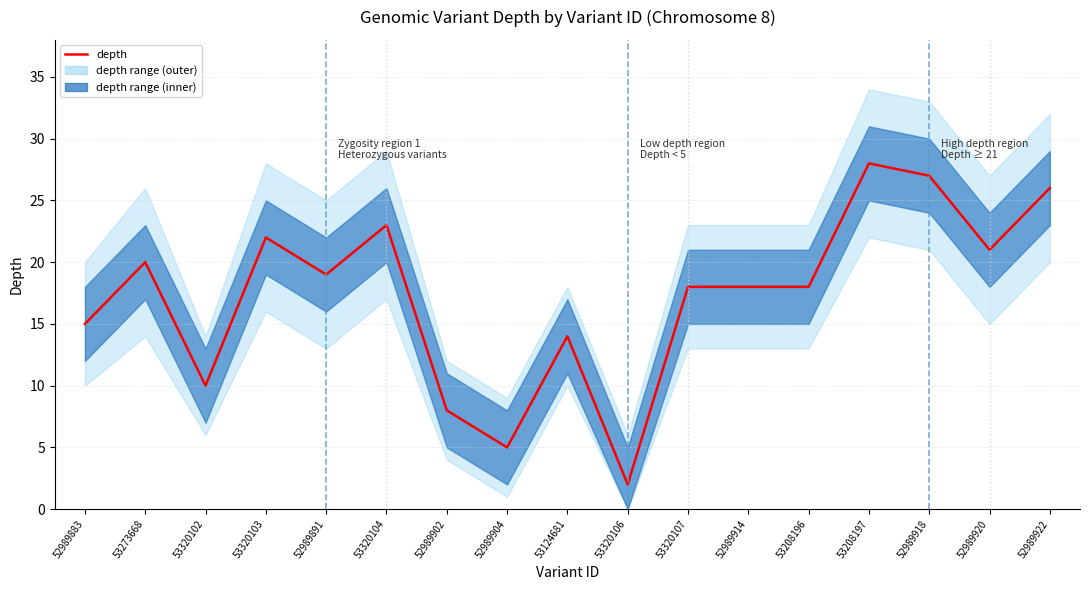

What is the ratio of the value at 52989922 to the value at 53320106?

13.0